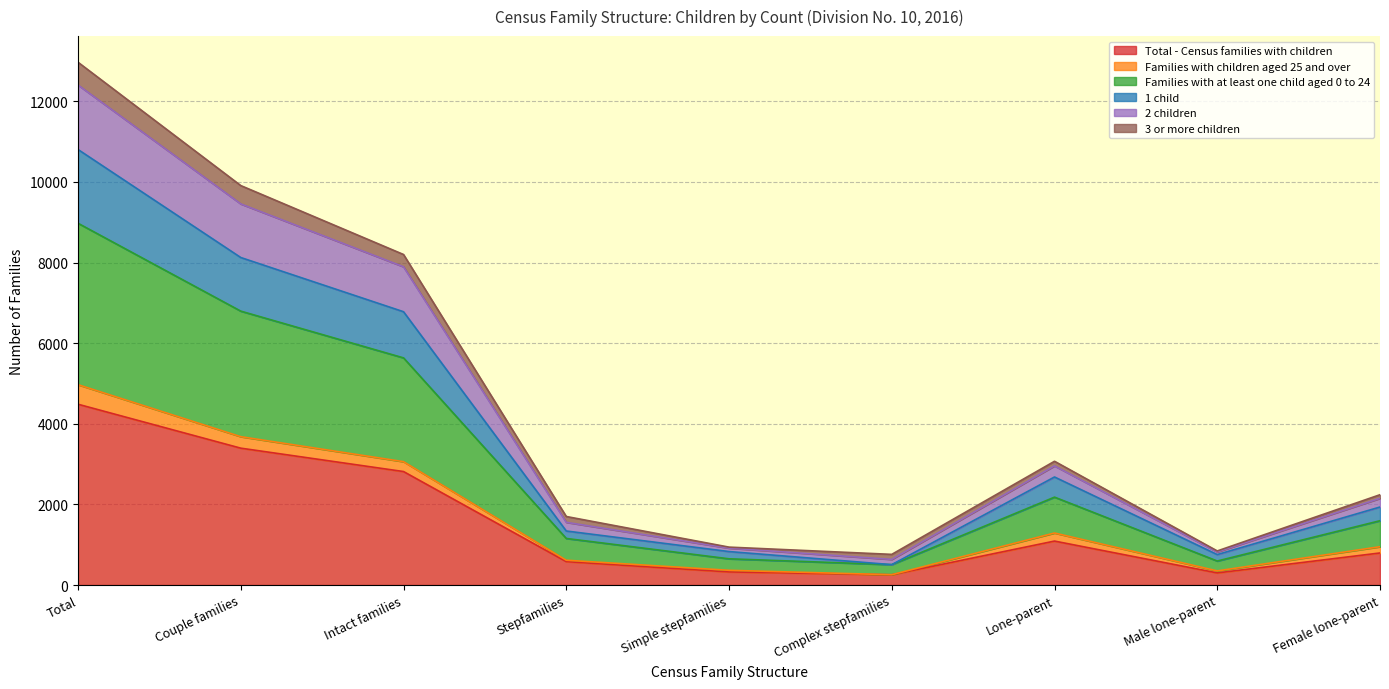

Where is Total - Census families with children nearest to the value 2370?

Intact families